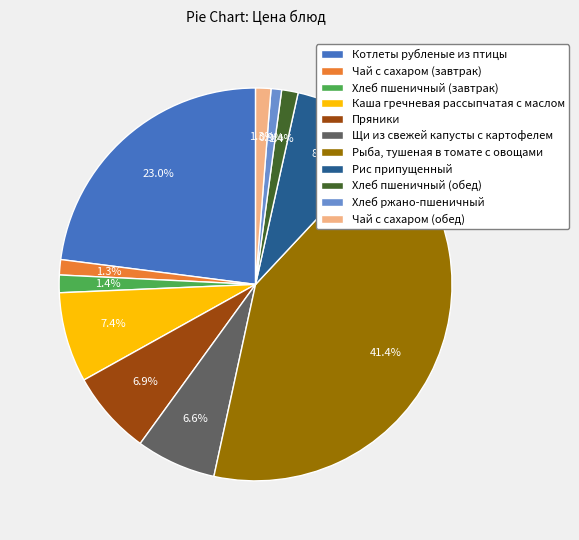

Is the sum of Щи из свежей капусты с картофелем and Хлеб ржано-пшеничный greater than half?

No